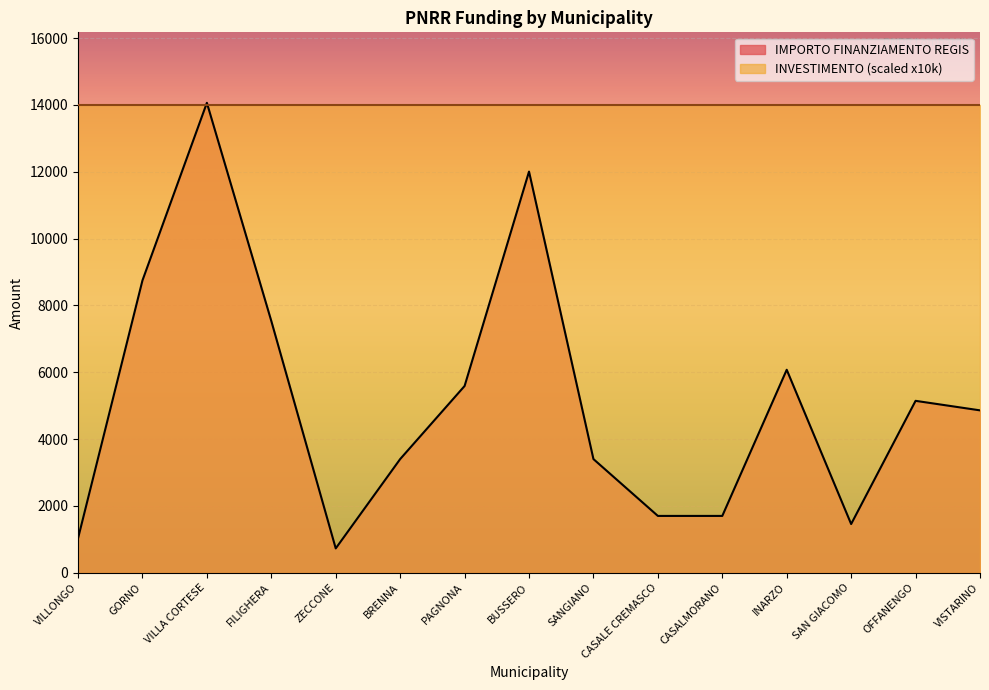

List the labels in order of value, largest first.

VILLA CORTESE, BUSSERO, GORNO, FILIGHERA, INARZO, PAGNONA, OFFANENGO, VISTARINO, BRENNA, SANGIANO, CASALE CREMASCO, CASALMORANO, SAN GIACOMO, VILLONGO, ZECCONE